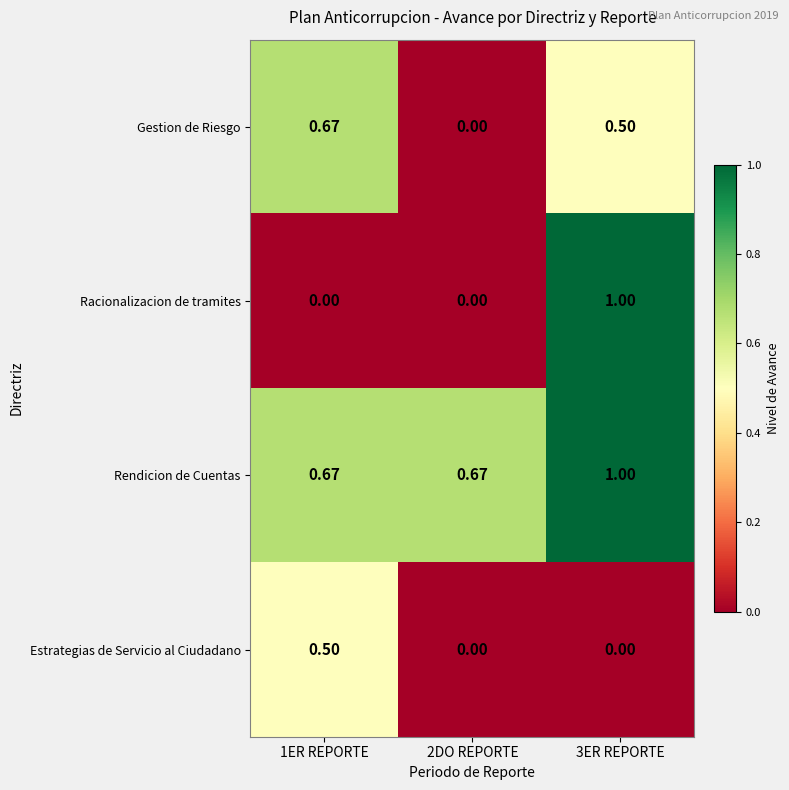

Which series has the widest spread of values?

Racionalizacion de tramites